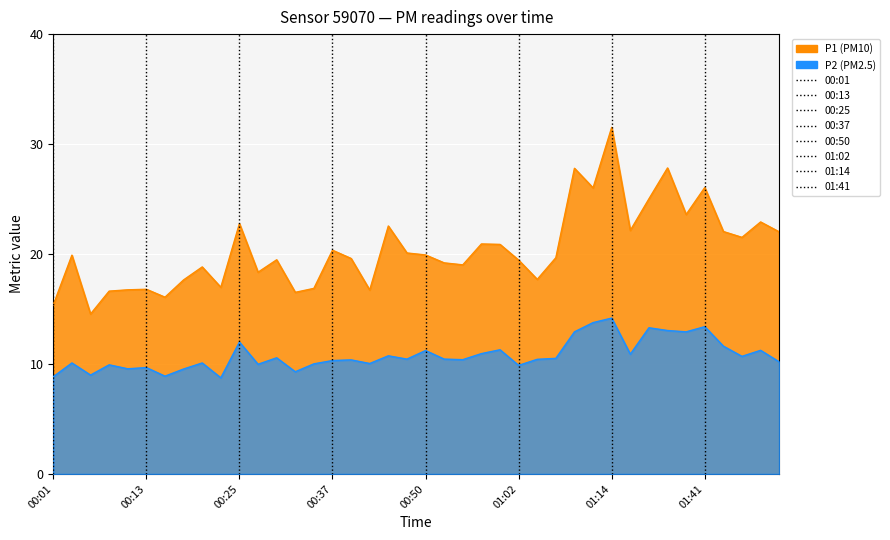

What is the label of the 32nd point from the right?

00:20